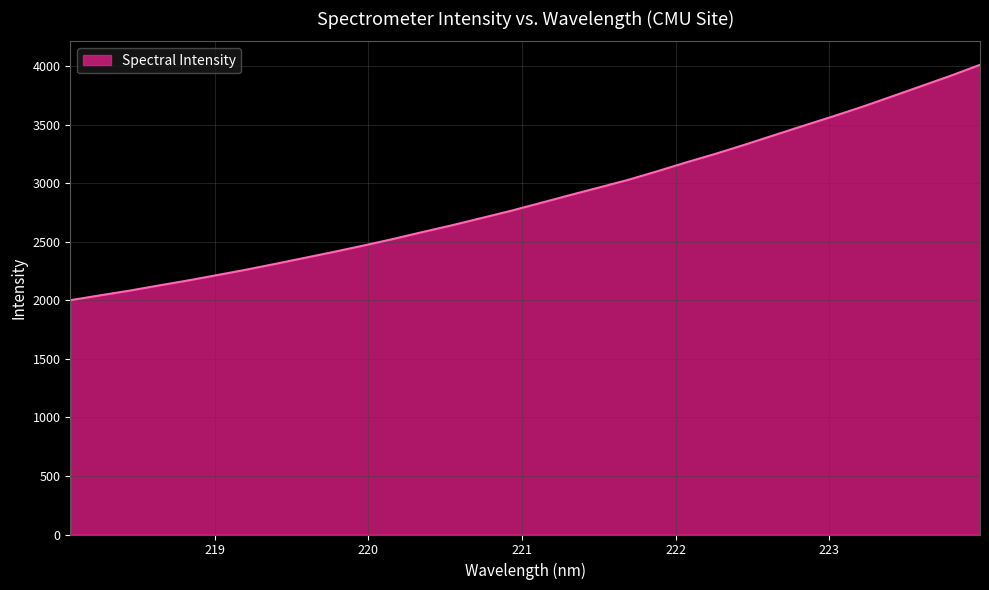

What is the greatest value displayed?

4013.9